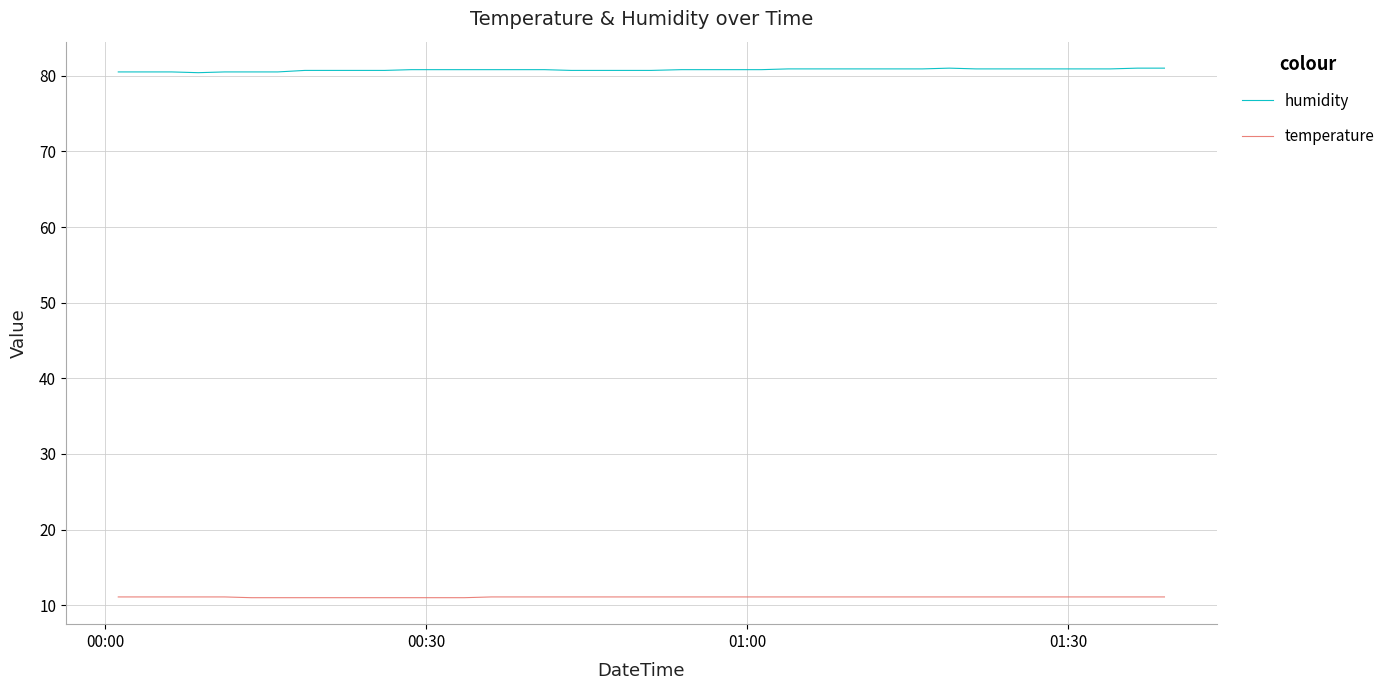

True or false: humidity and temperature intersect in this chart.

False